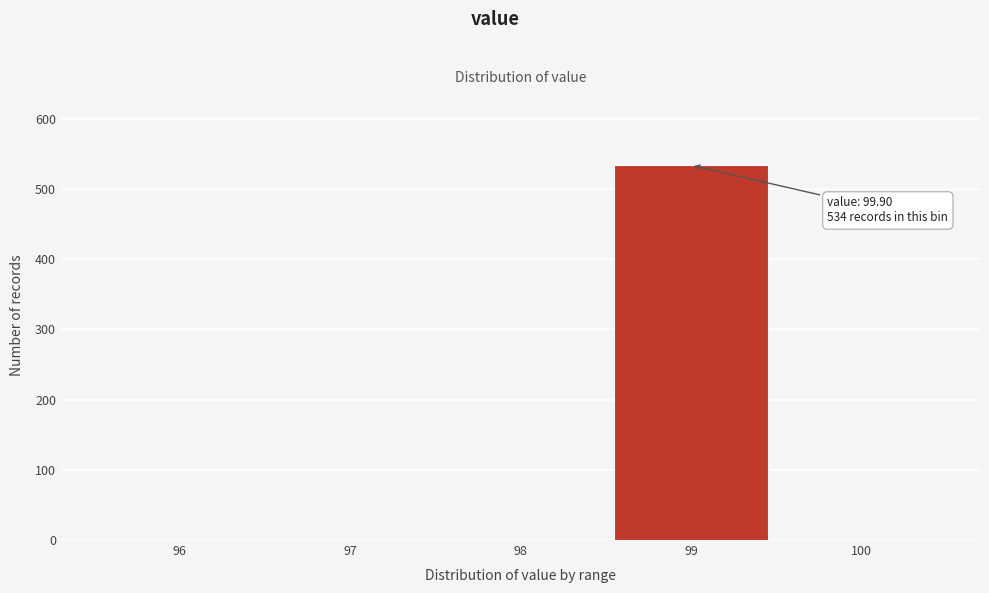

Reading left to right, transcribe all the data shown in this chart.

96=0	97=0	98=0	99=534	100=0